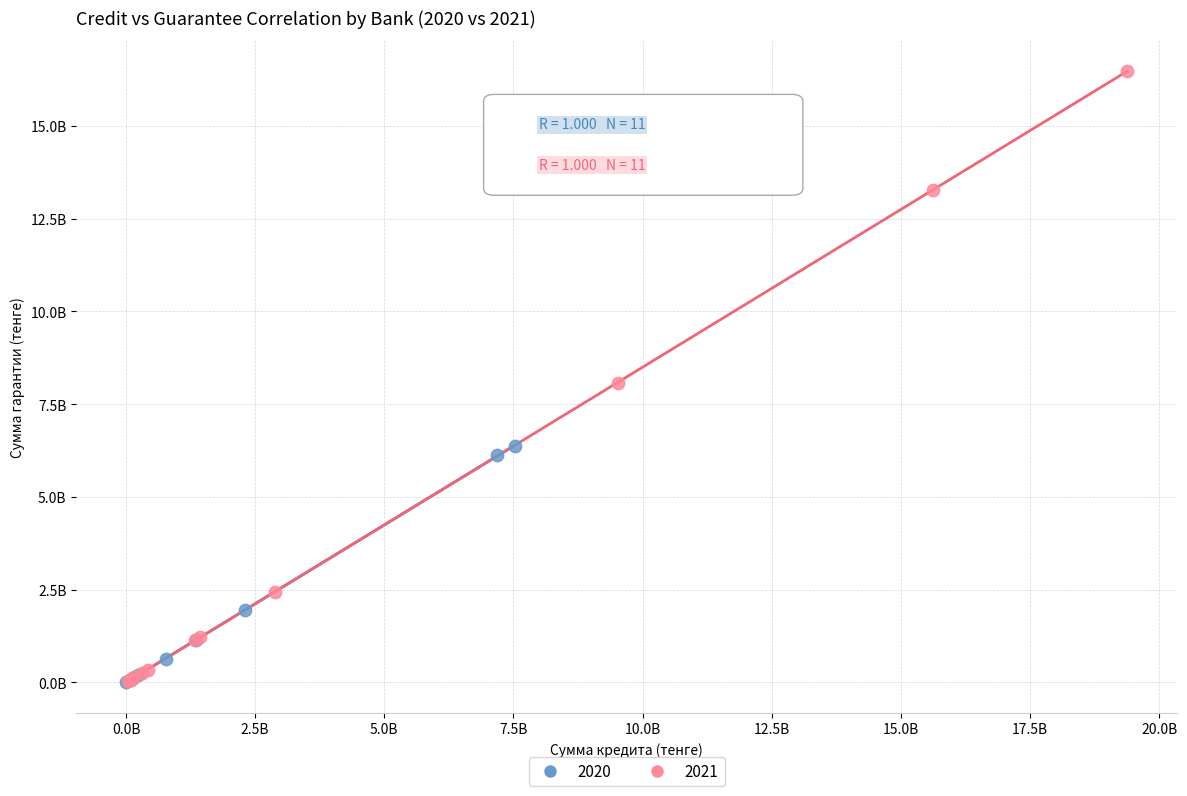

What are all the series names shown in the legend?

2020, 2021